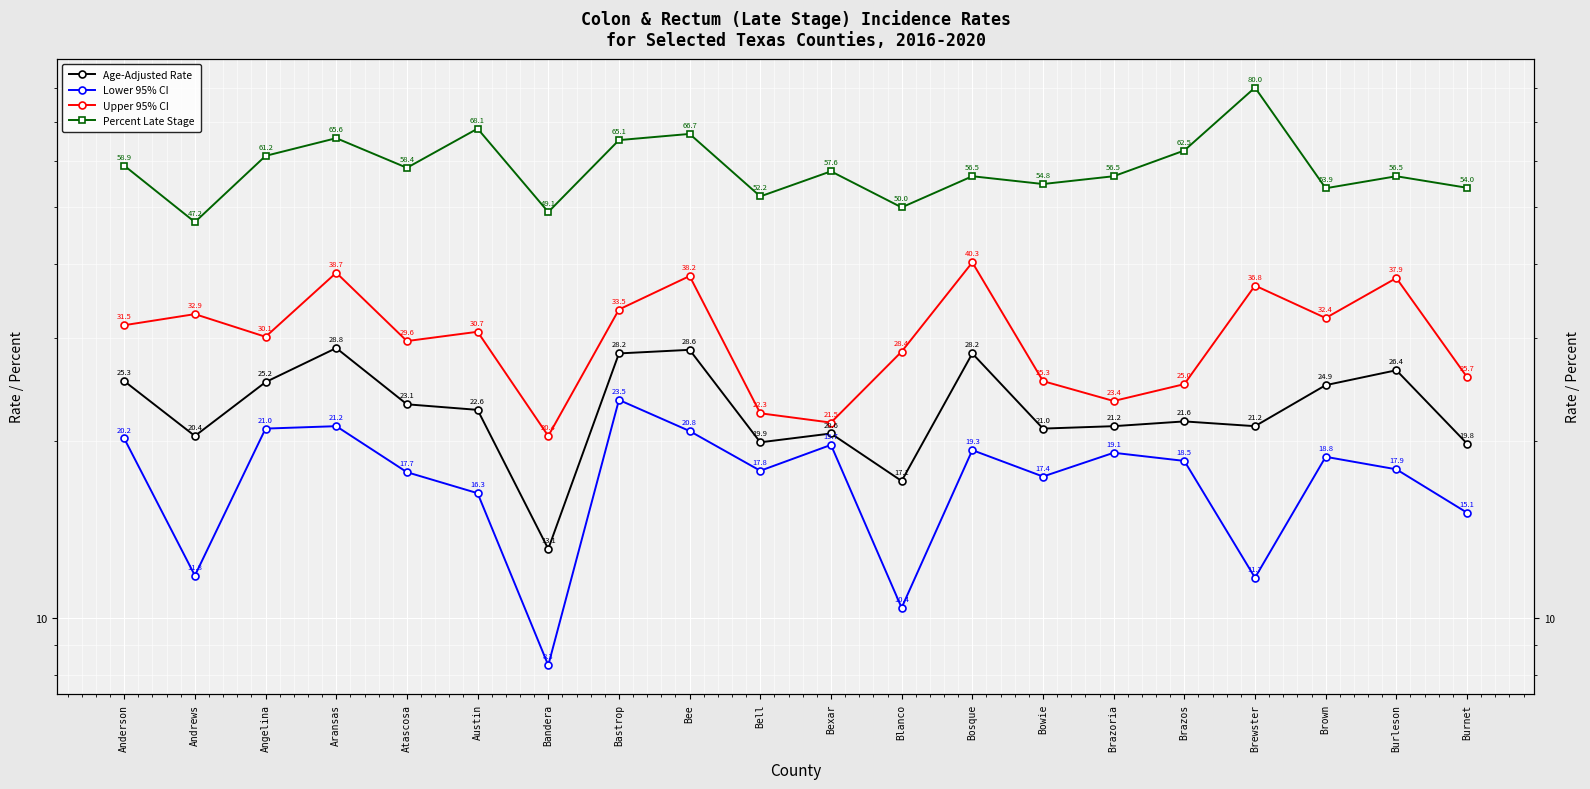

What is the difference between the second highest and second lowest values in the Upper 95% CI series?

17.2